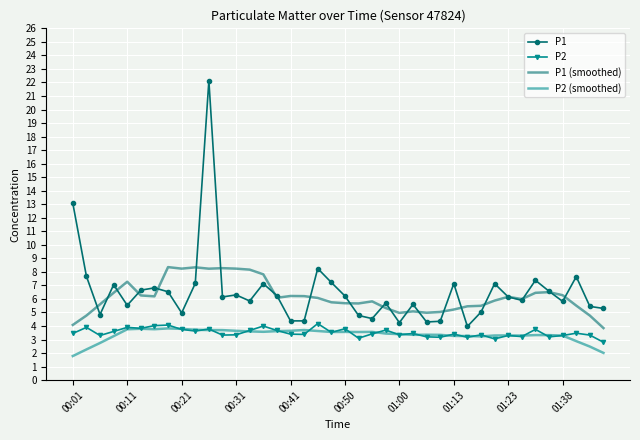

How many values in the P2 (smoothed) series exceed 3?

34